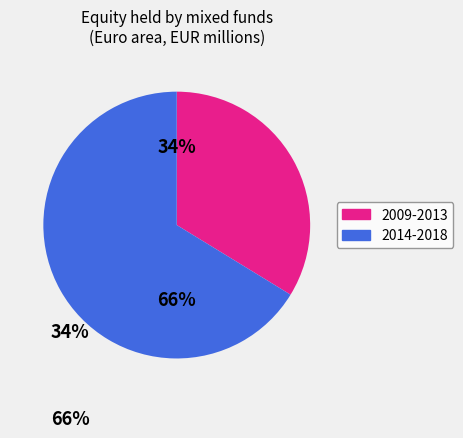

To the nearest percent, what is the average slice percentage?

50%